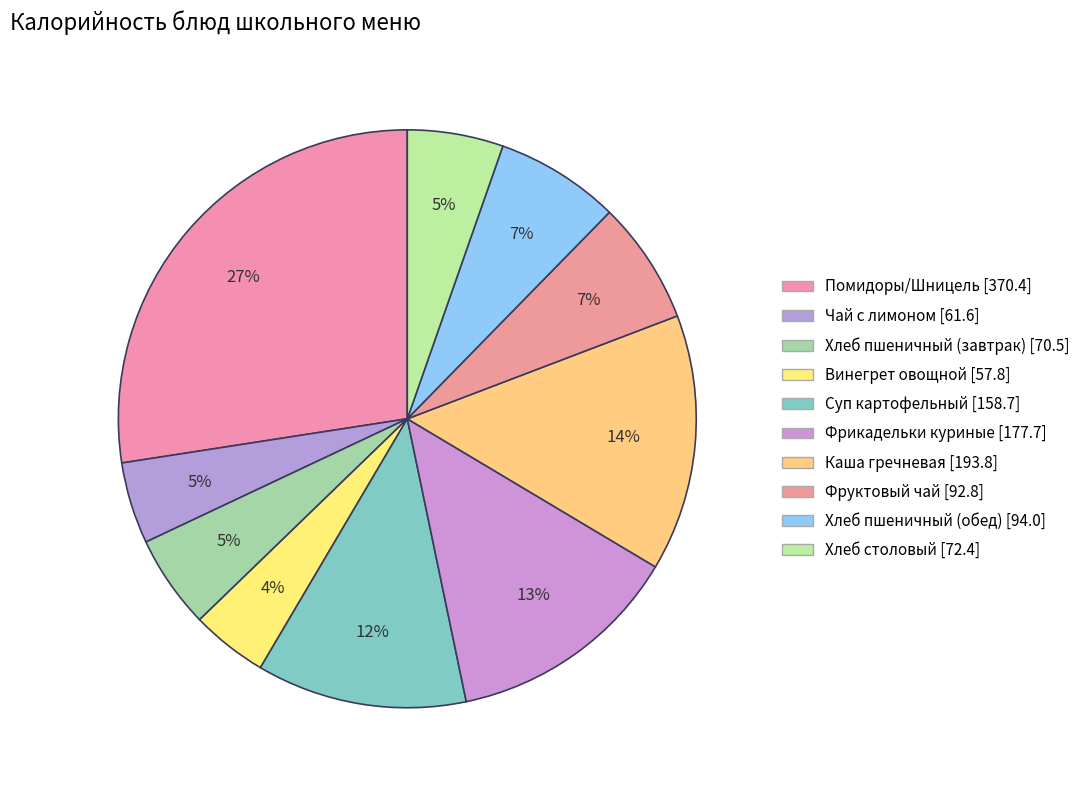

What is the ratio of the value at Хлеб столовый to the value at Фруктовый чай?

0.8